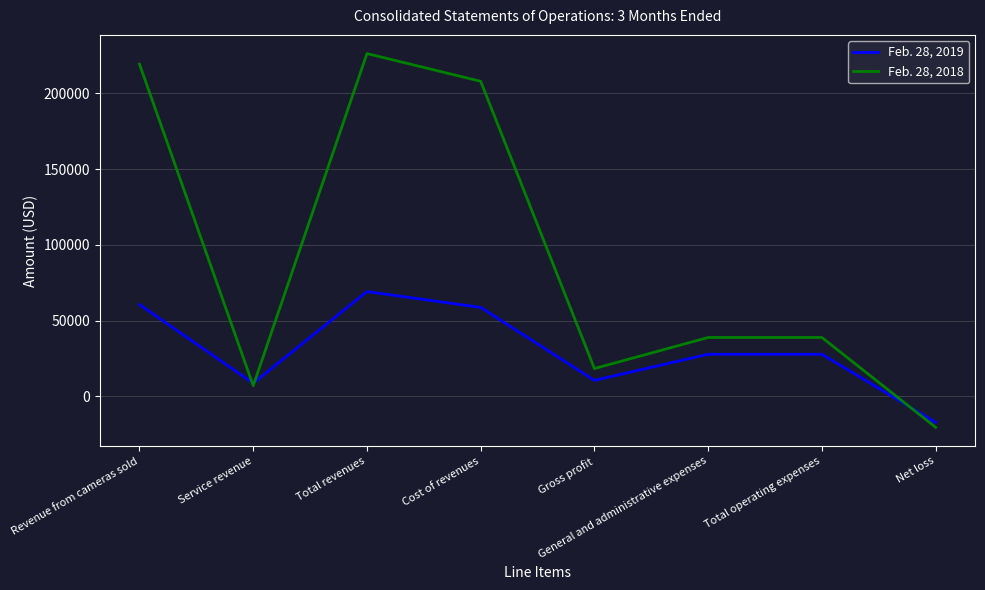

What is the total value across all series at Service revenue?

15574